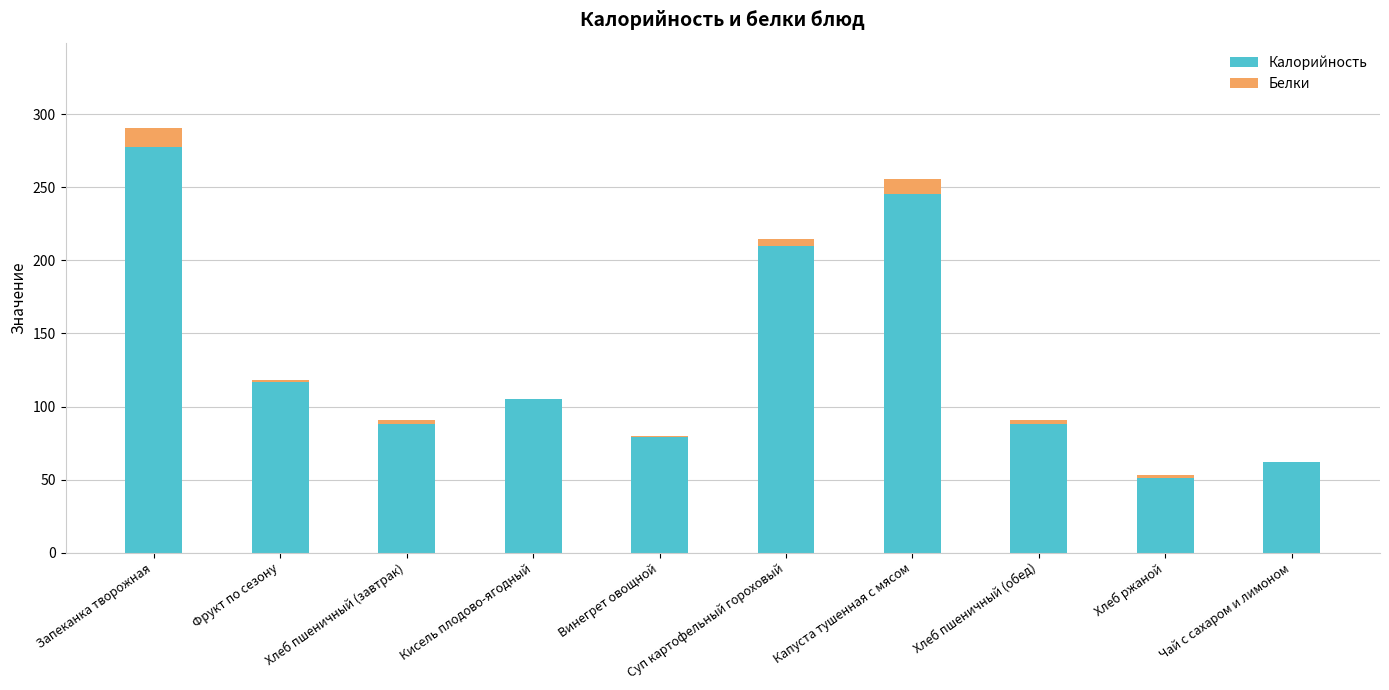

The value of Калорийность at Капуста тушенная с мясом is 245.4. True or false?

True